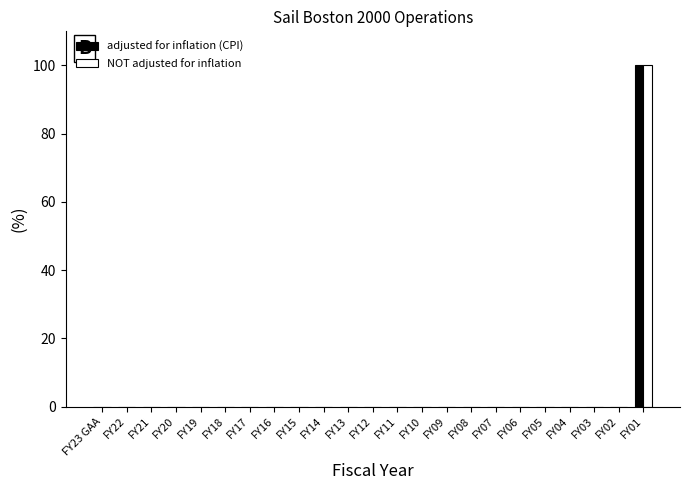

Which category has the highest value across all series?

FY01